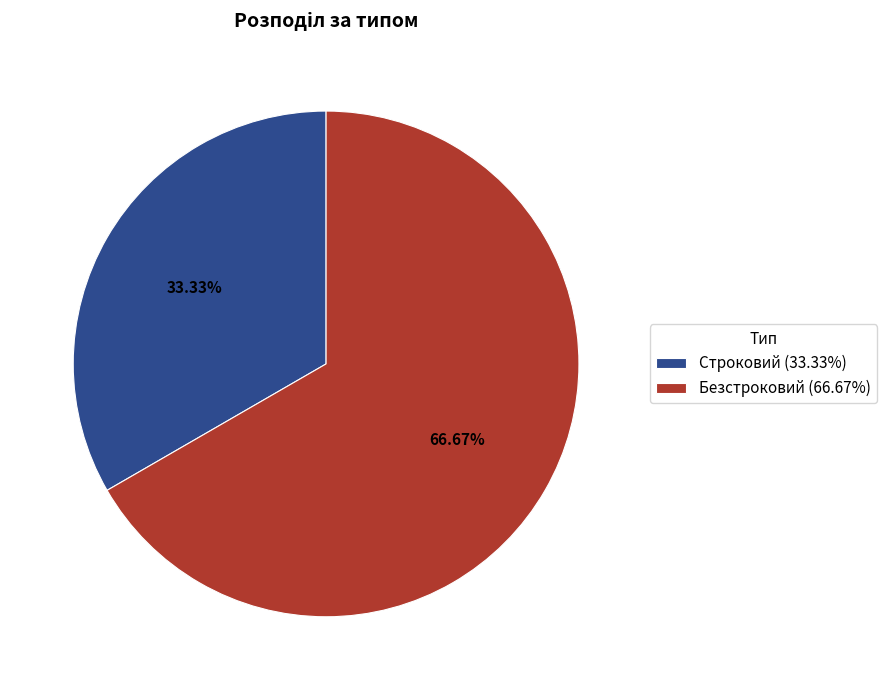

How many slices are in this pie chart?

2